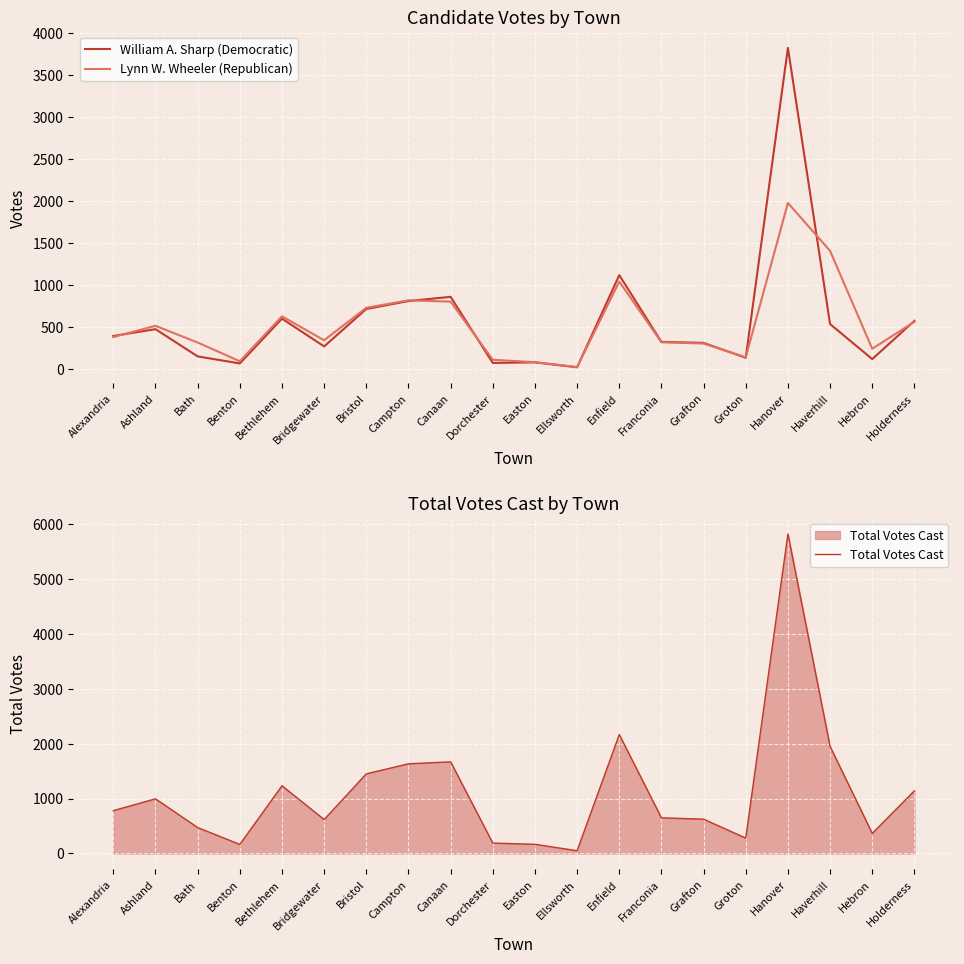

Rank the series at Groton from lowest to highest value.

William A. Sharp (Democratic), Lynn W. Wheeler (Republican), Total Votes Cast